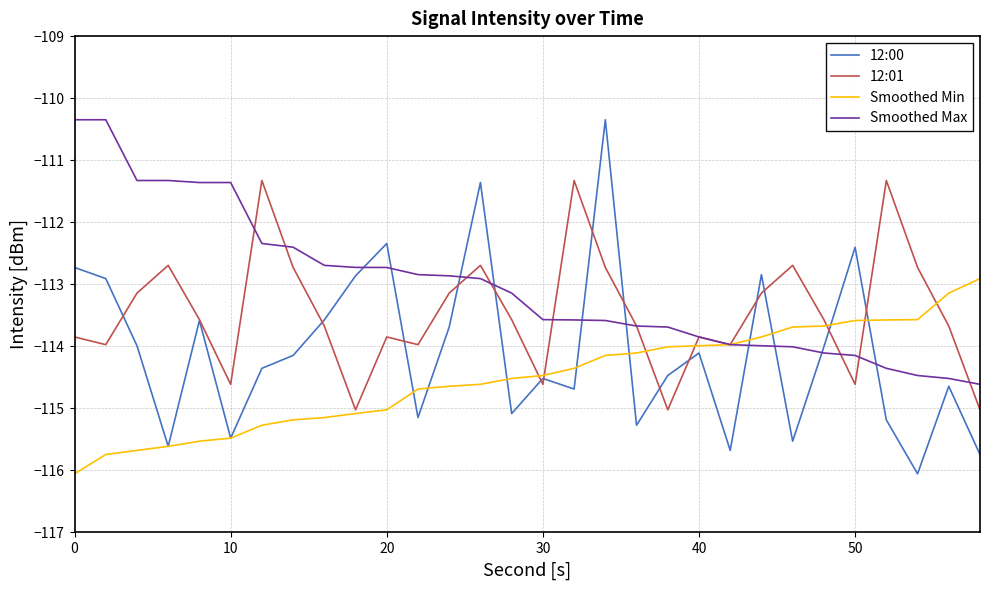

How many lines are shown in the chart?

4